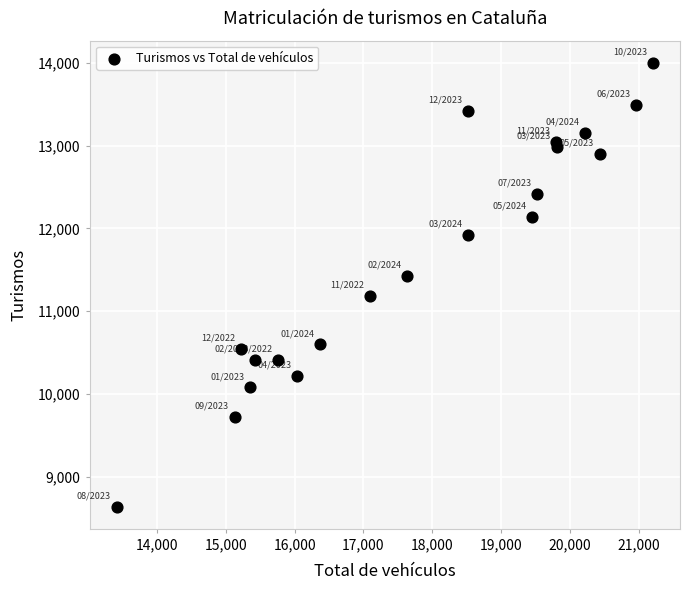

What is the range of Y values (max minus min)?

5366